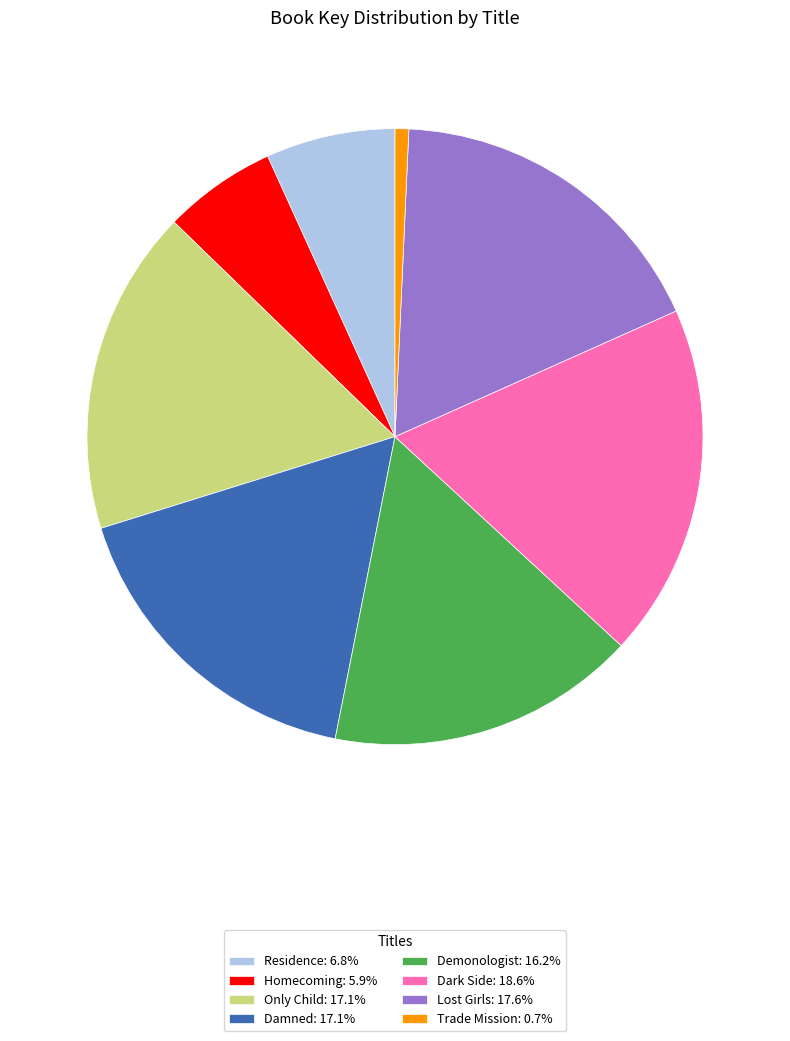

Approximately how many times larger is the value at Lost Girls: 17.6% compared to Trade Mission: 0.7%?

24.5